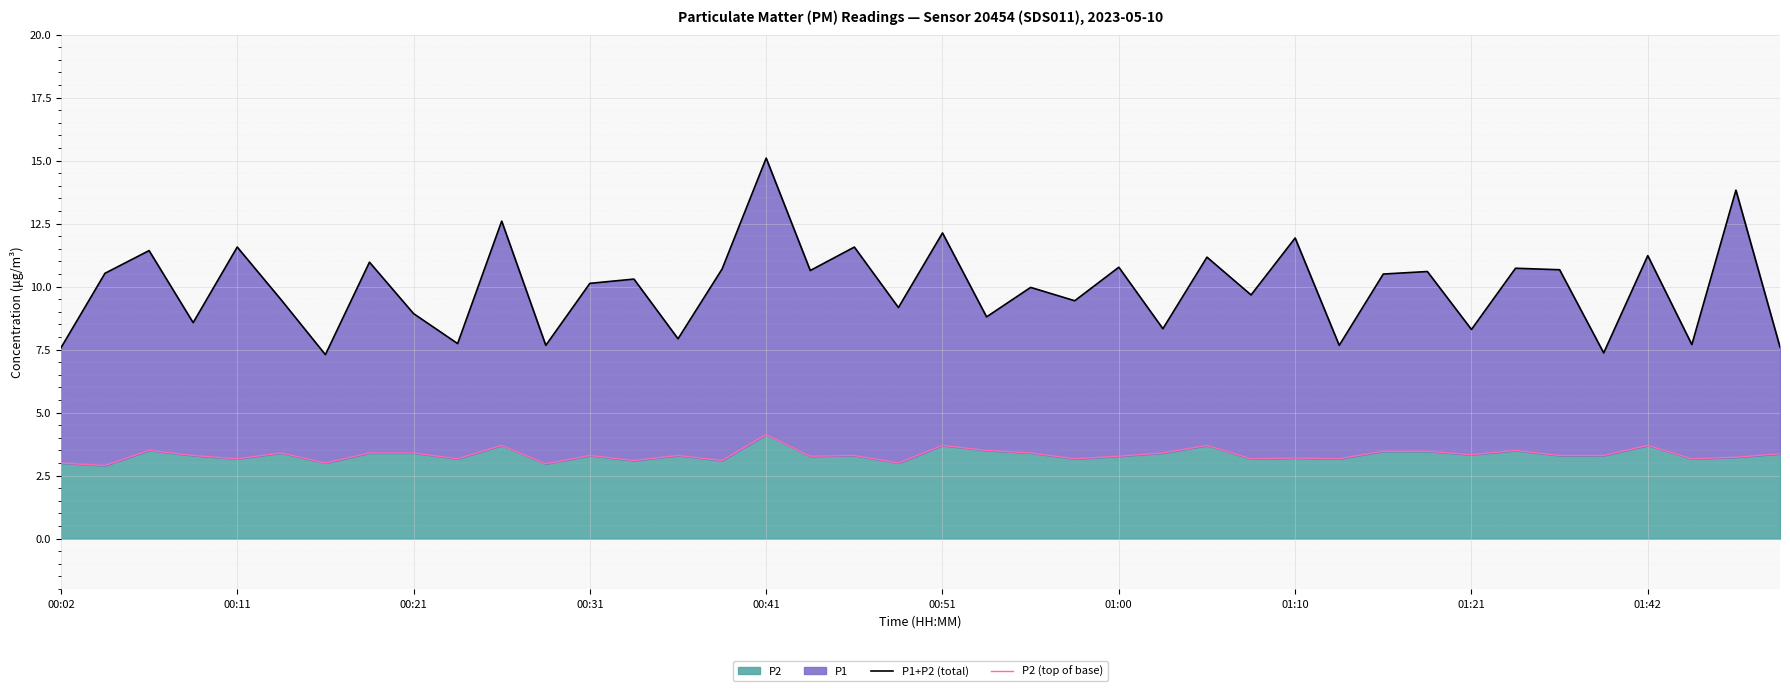

How many interior local valleys does the P2 (top of base) series have?

14